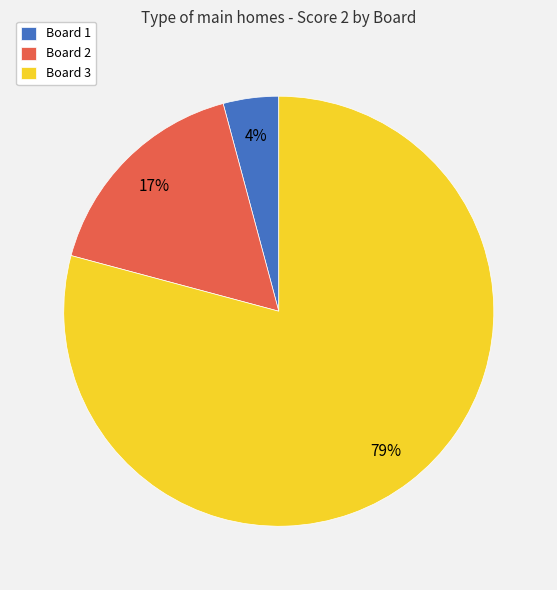

Which category accounts for the majority?

Board 3